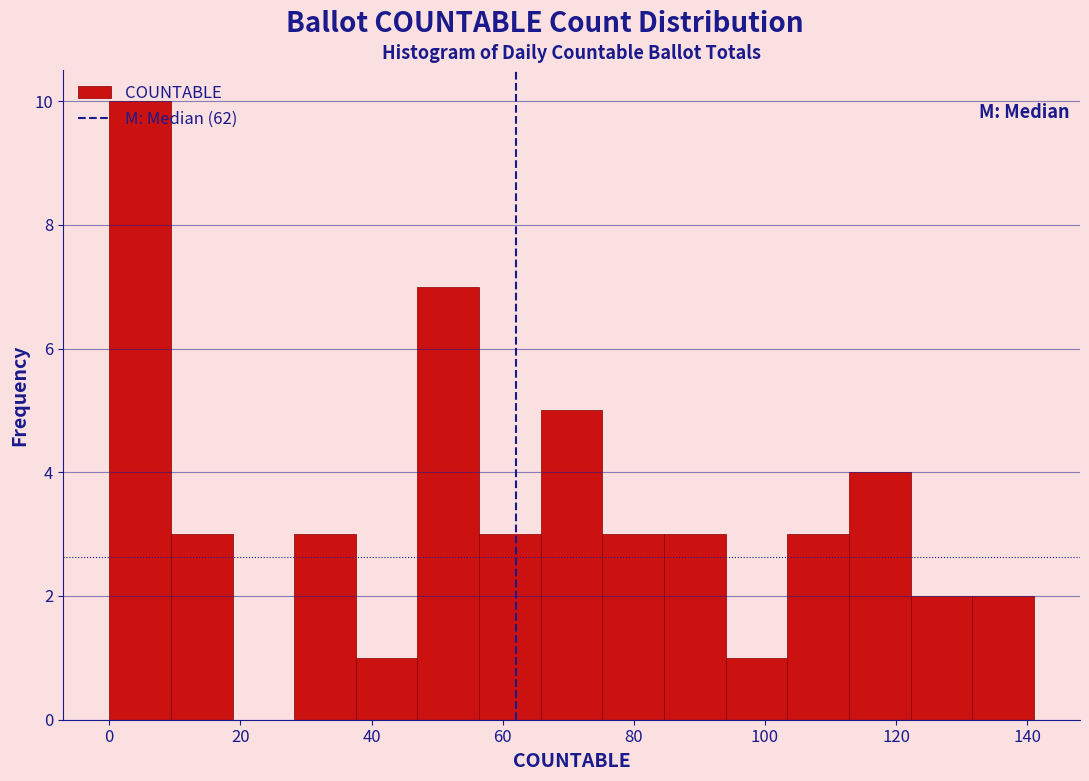

Reading left to right, transcribe this chart: for each bar, give the range it covers on the x-axis and its height. Neither the bar edges nor the heights are printed on the chart, so give them approximately, as read against the axes.

0.0 to 9.4: 10
9.4 to 18.8: 3
18.8 to 28.2: 0
28.2 to 37.6: 3
37.6 to 47.0: 1
47.0 to 56.4: 7
56.4 to 65.8: 3
65.8 to 75.2: 5
75.2 to 84.6: 3
84.6 to 94.0: 3
94.0 to 103.4: 1
103.4 to 112.8: 3
112.8 to 122.2: 4
122.2 to 131.6: 2
131.6 to 141.0: 2